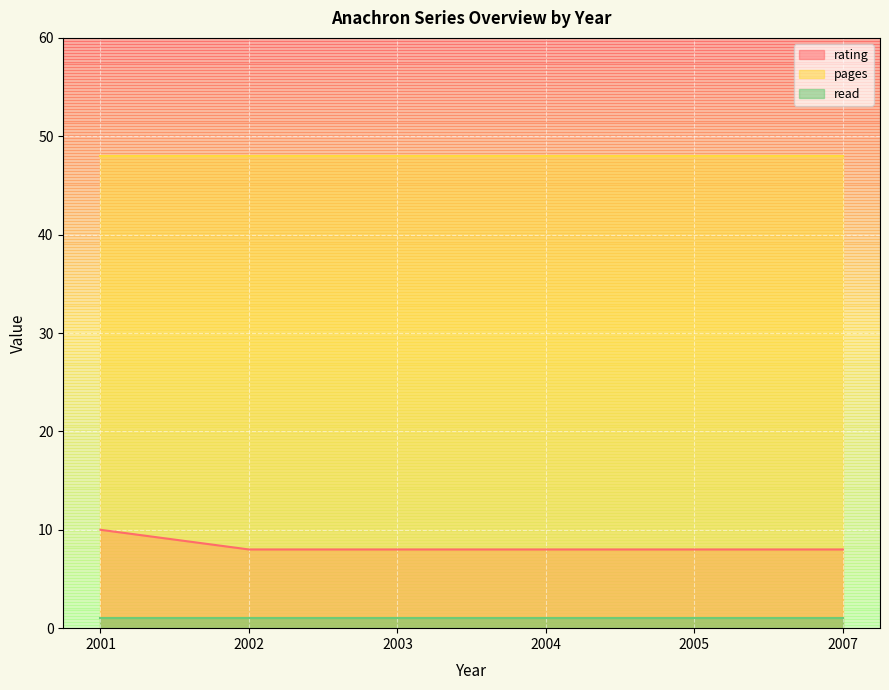

Which category has the highest value in the read series?

2001